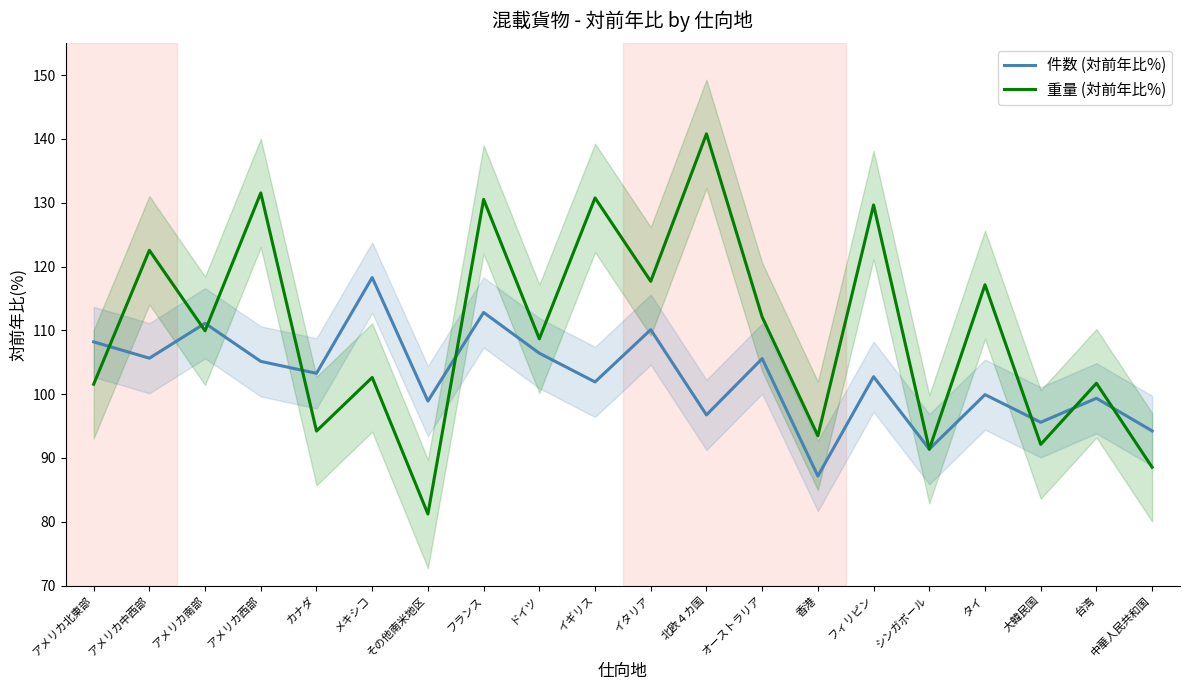

What is the average value of the 件数 (対前年比%) series?

102.7